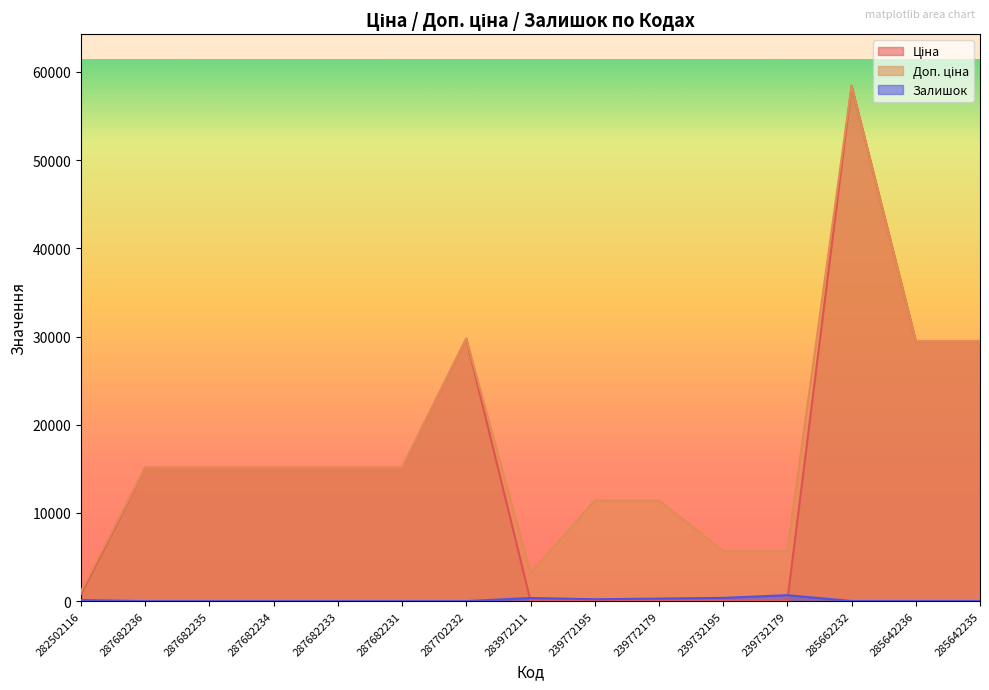

Reading left to right, extract all data points from this chart.

Ціна: 282502116=818.5	287682236=15120.0	287682235=15120.0	287682234=15120.0	287682233=15120.0	287682231=15120.0	287702232=29747.2	283972211=32.0	239772195=114.1	239772179=114.1	239732195=57.0	239732179=57.0	285662232=58426.5	285642236=29491.5	285642235=29491.5
Доп. ціна: 282502116=1109.2	287682236=15120.0	287682235=15120.0	287682234=15120.0	287682233=15120.0	287682231=15120.0	287702232=29747.2	283972211=3205.0	239772195=11410.0	239772179=11410.0	239732195=5705.0	239732179=5705.0	285662232=58426.5	285642236=29491.5	285642235=29491.5
Залишок: 282502116=125.0	287682236=0.0	287682235=0.0	287682234=0.0	287682233=0.0	287682231=0.0	287702232=0.0	283972211=360.0	239772195=215.0	239772179=290.0	239732195=370.0	239732179=676.0	285662232=12.0	285642236=11.0	285642235=11.0